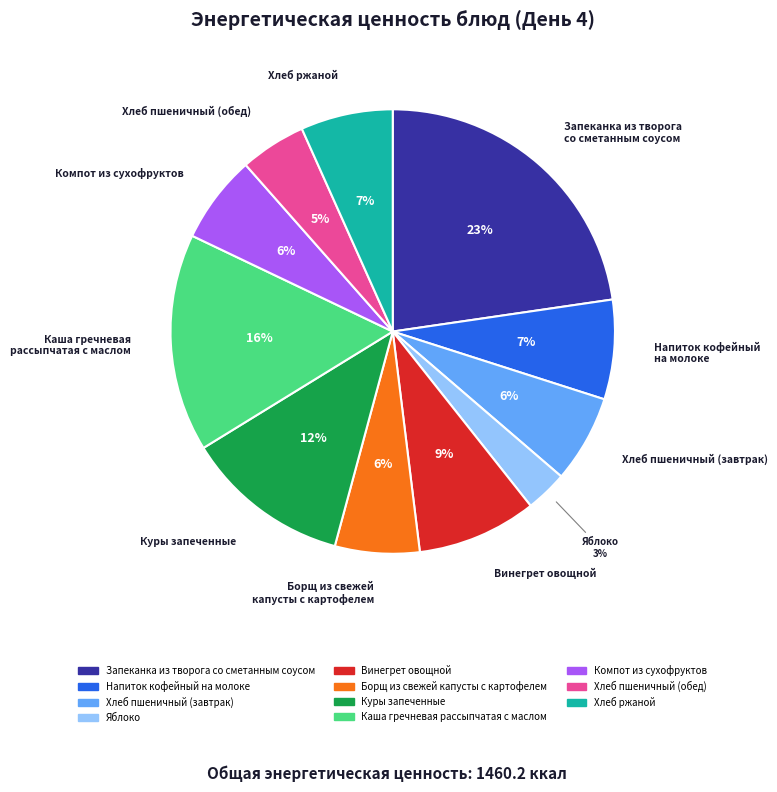

The Напиток кофейный на молоке slice represents 21% of the pie. True or false?

False